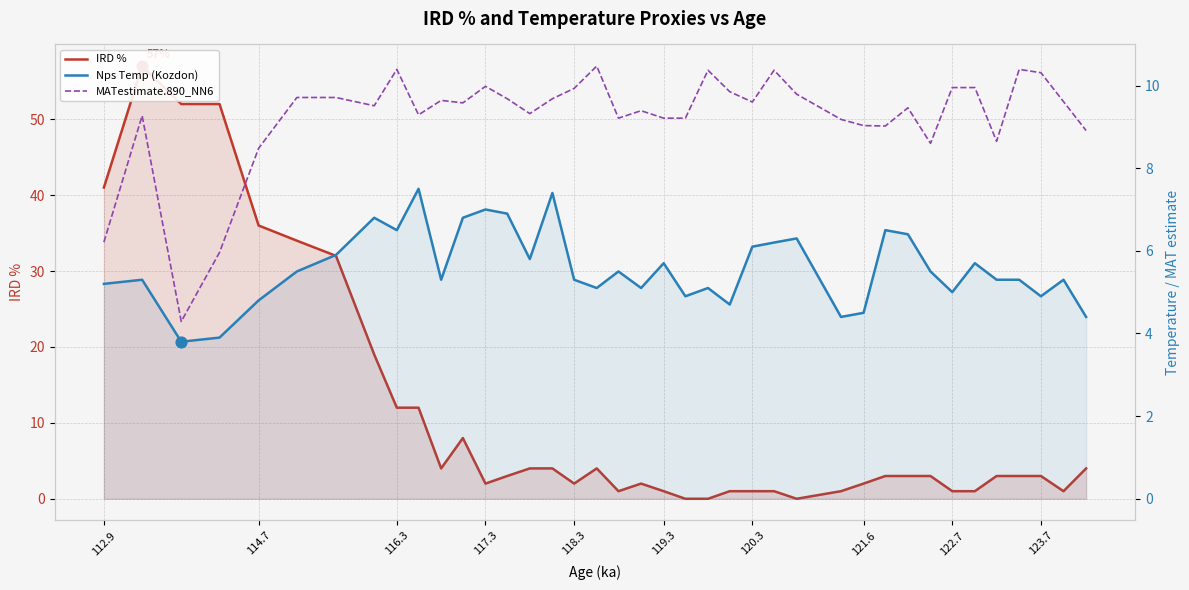

Which series has the largest total across all categories?

IRD %